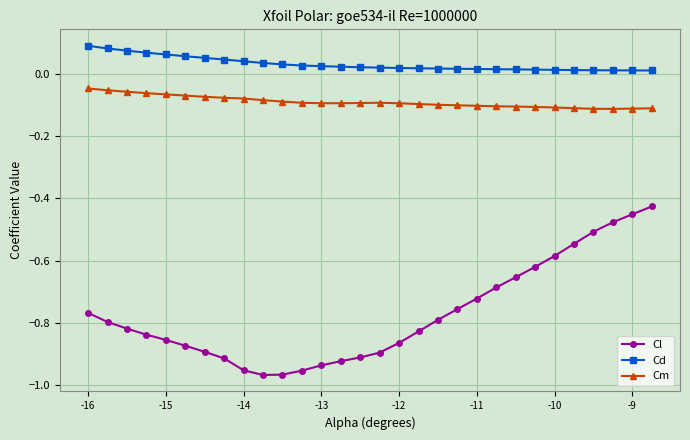

True or false: Cm has more than 0 interior local peaks.

True